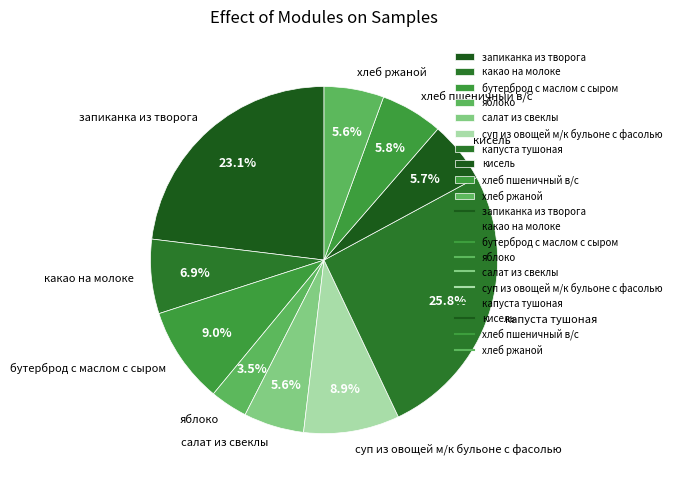

To the nearest percent, what is the average slice percentage?

10%